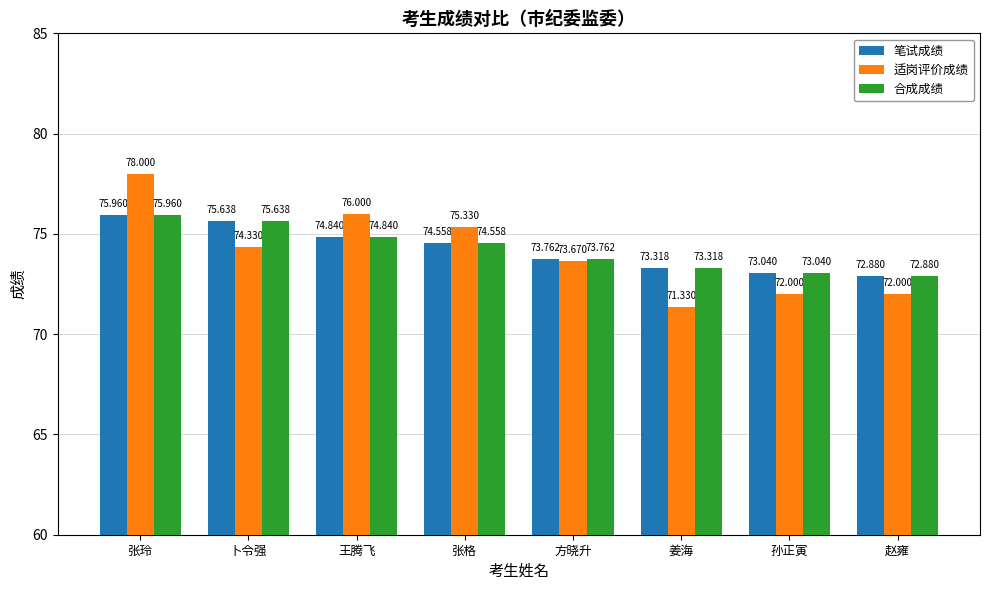

What is the label of the 8th bar from the left?

赵雍